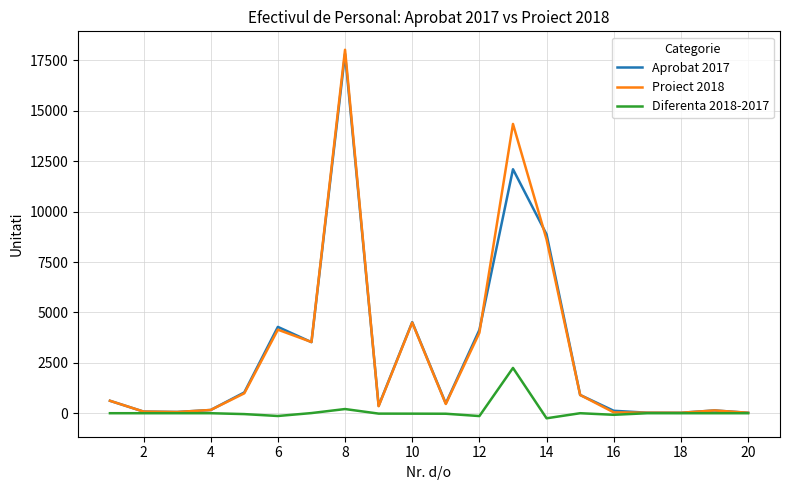

Which series has the widest spread of values?

Proiect 2018